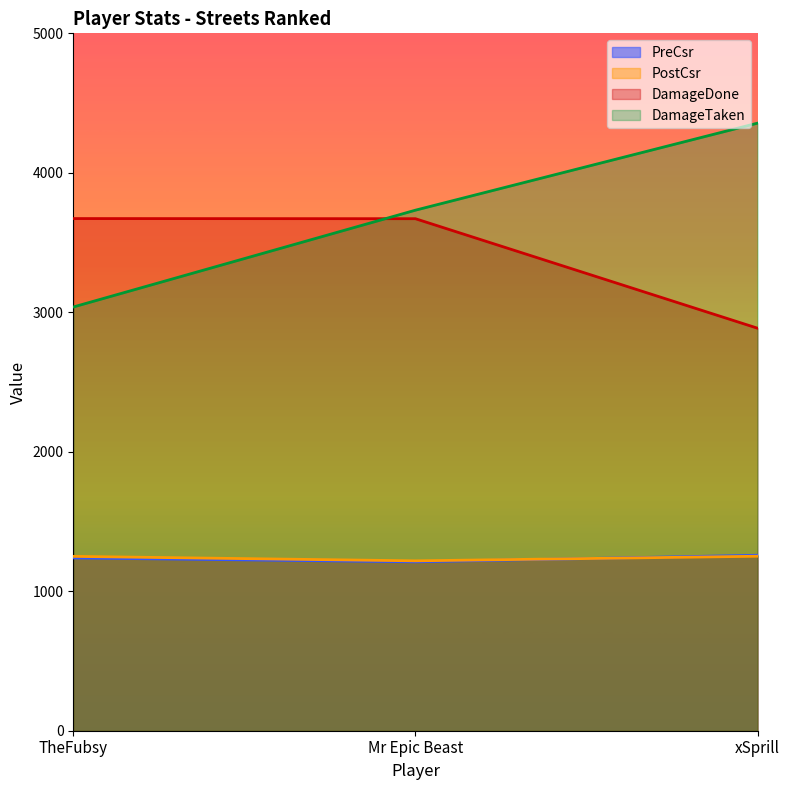

At which label does DamageDone reach its minimum?

xSprill